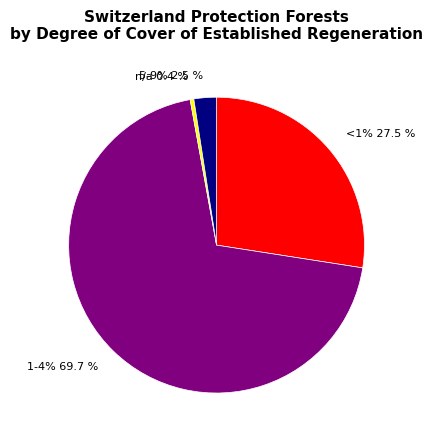

To the nearest percent, what is the combined percentage of 5-9% and 1-4%?

72%